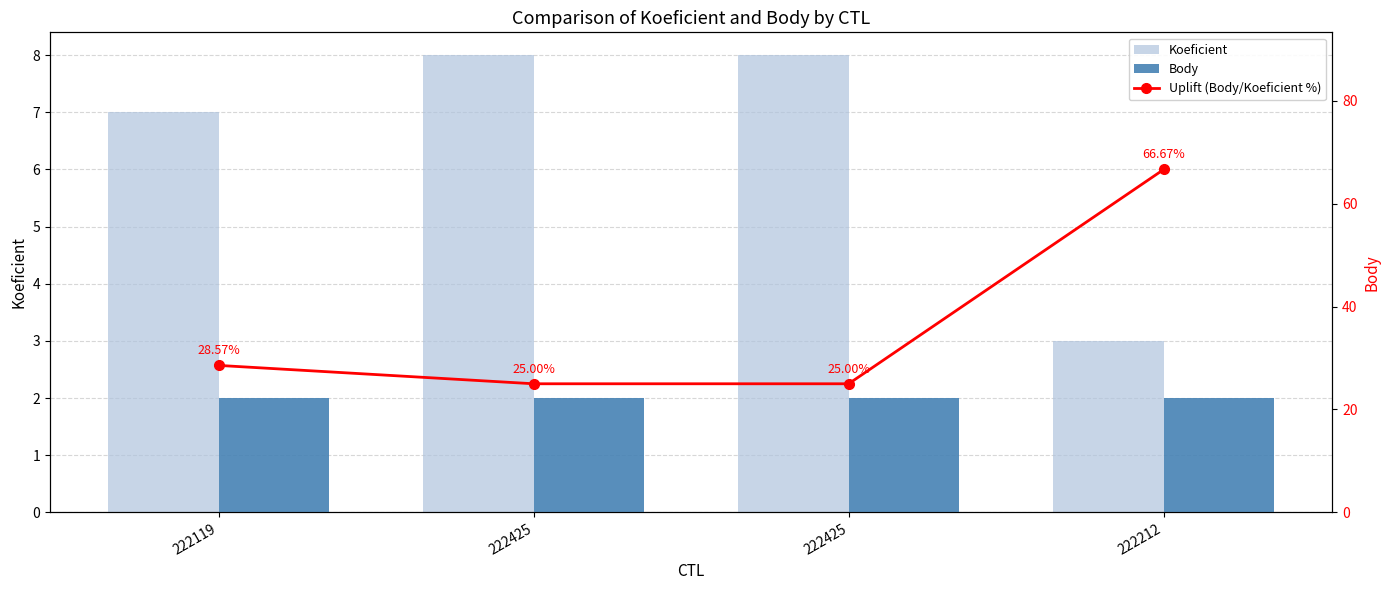

What is the label of the 2nd bar from the right?

222425